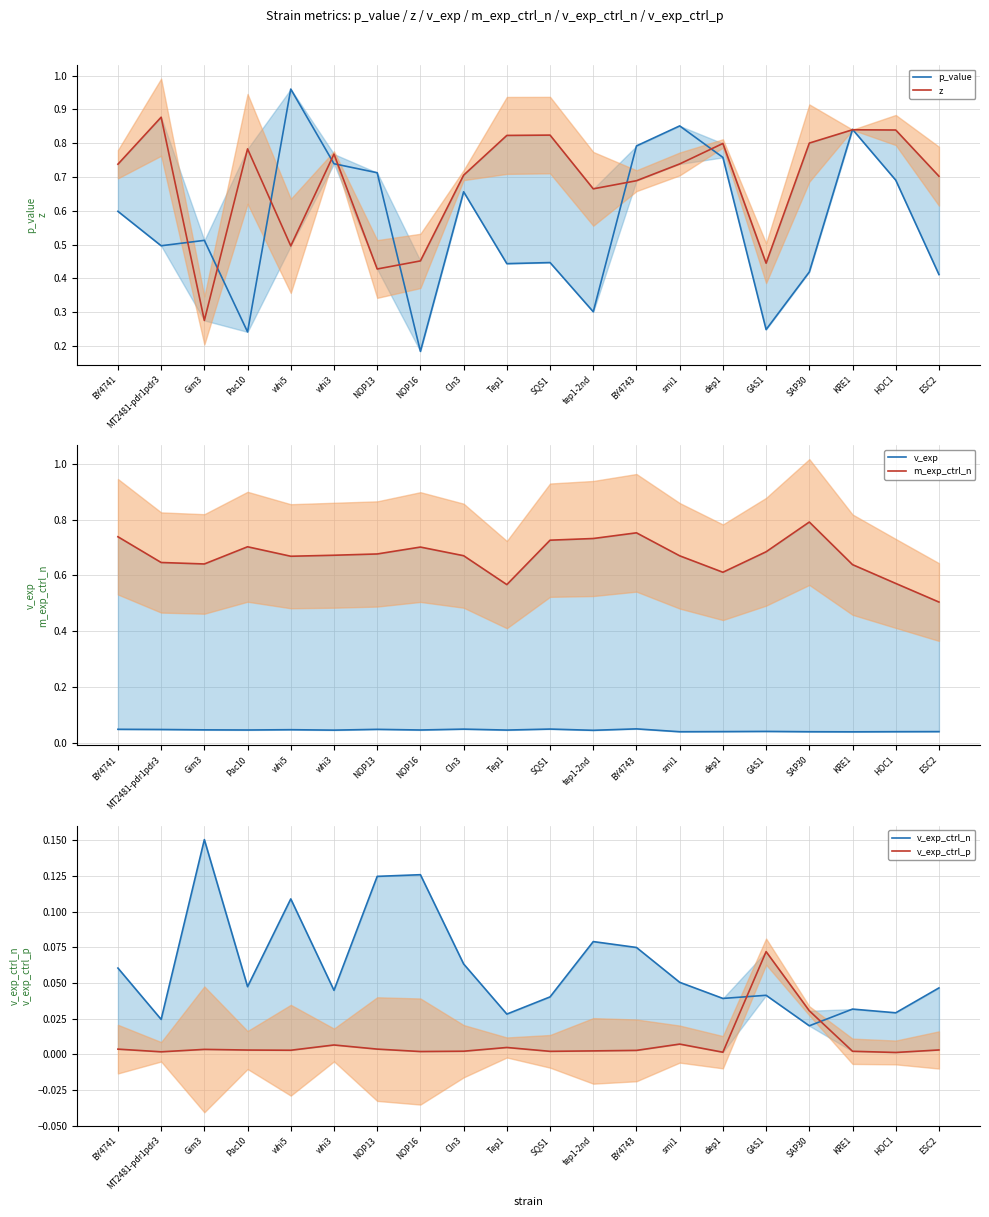

What is the value of the z point at the 5th from the left?

0.5